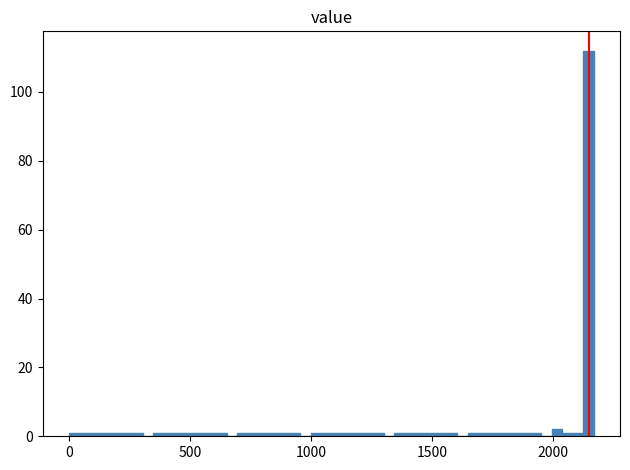

Read against the x-axis, roughly where is the centre of the tallest bar?

2150